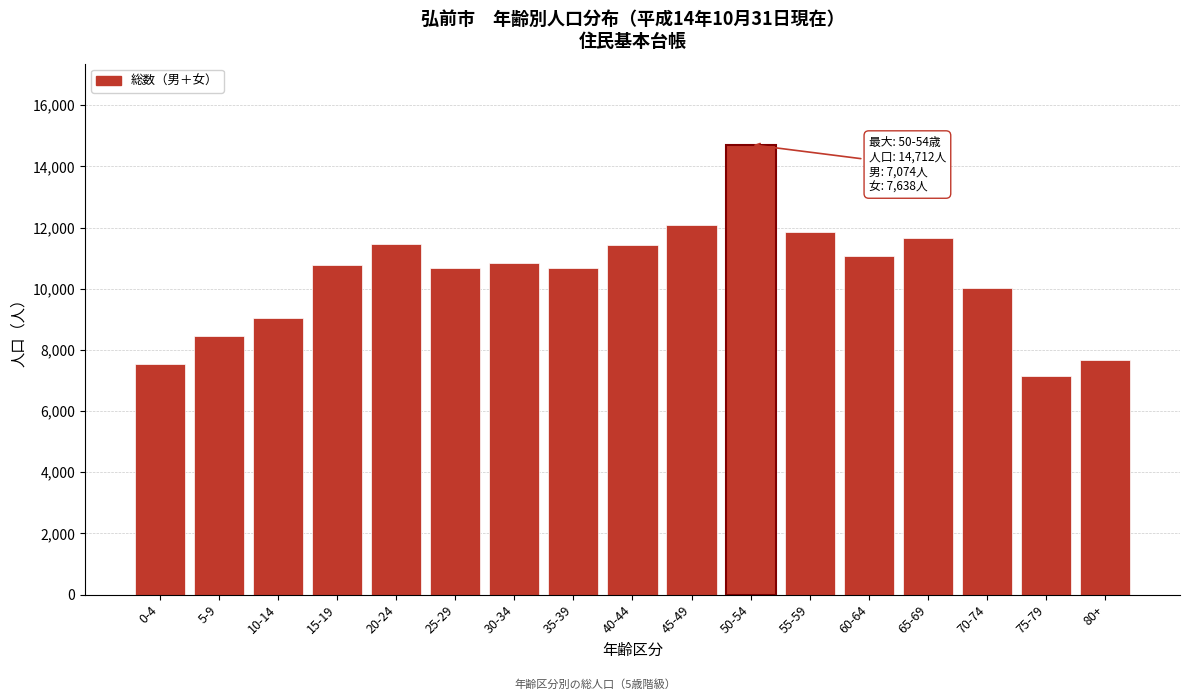

What is the change in value from 20-24 to 45-49?

+624